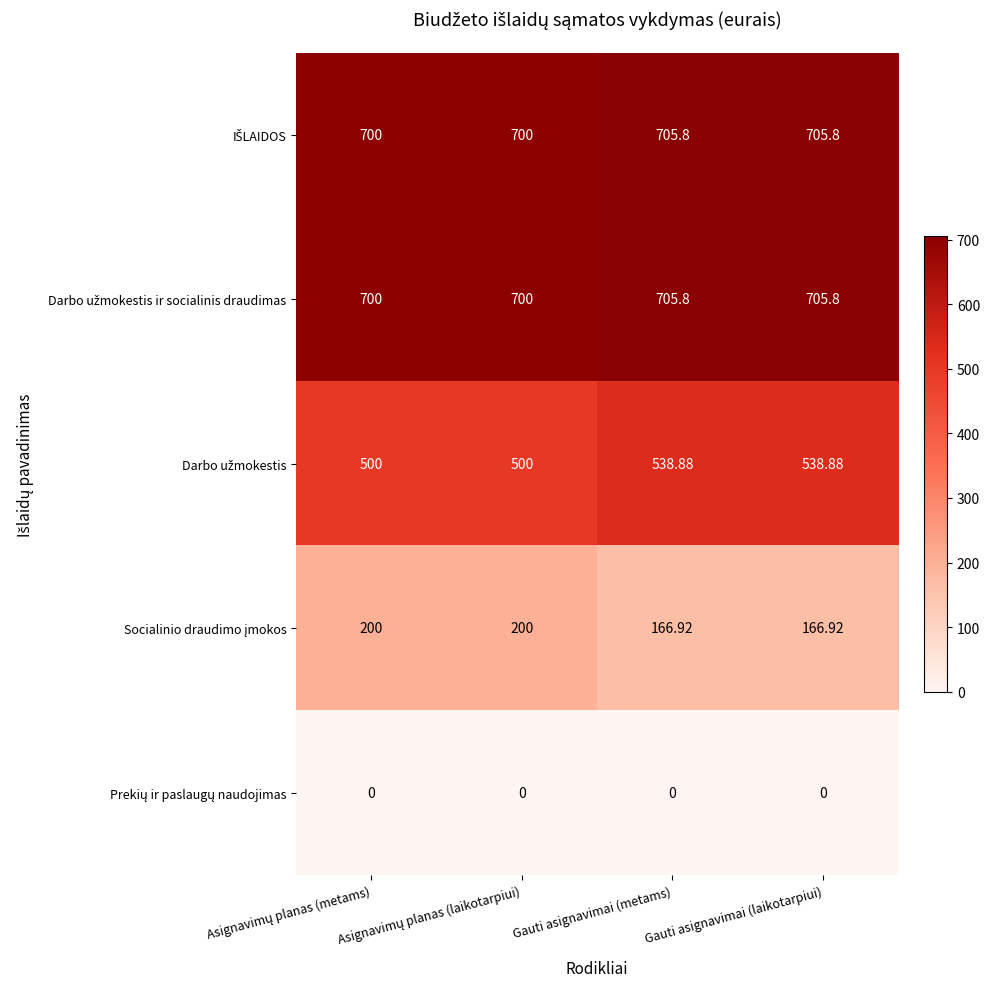

At which category does the chart reach its minimum across all series?

Asignavimų planas (metams)